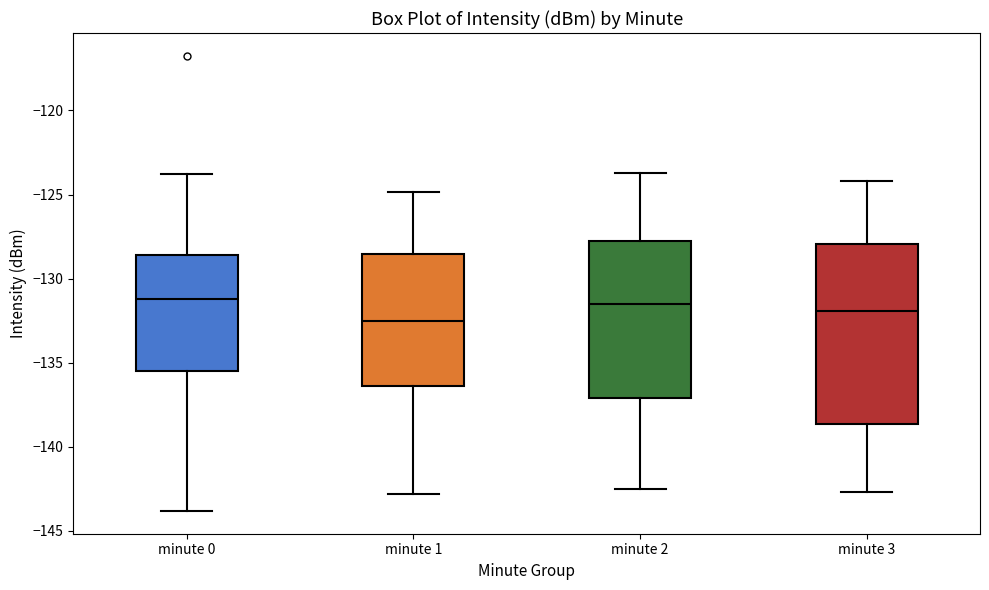

Reading left to right, read every box against the y-axis: the position of its median line, the range the box covers, and the ends of its whiskers. The values are not printed on the chart, so give them approximately, as read against the axis.

minute 0: median -131.0, box -135.5 to -128.5, whiskers -144.0 to -124.0
minute 1: median -132.5, box -136.5 to -128.5, whiskers -143.0 to -125.0
minute 2: median -131.5, box -137.0 to -127.5, whiskers -142.5 to -123.5
minute 3: median -132.0, box -138.5 to -128.0, whiskers -142.5 to -124.0